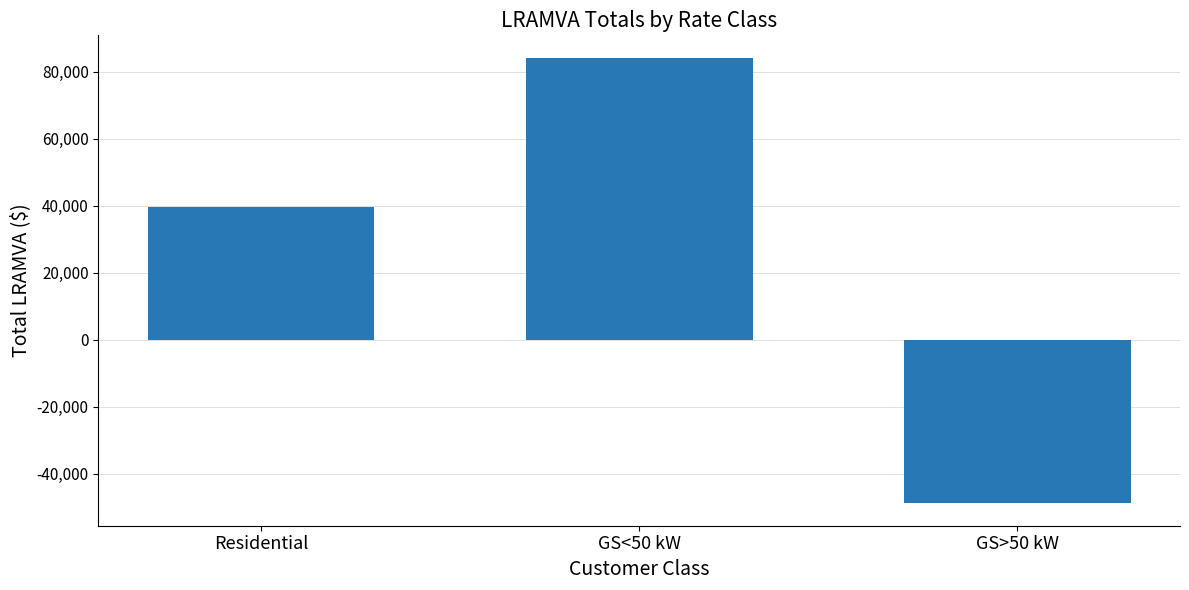

How many values exceed 39643?

2